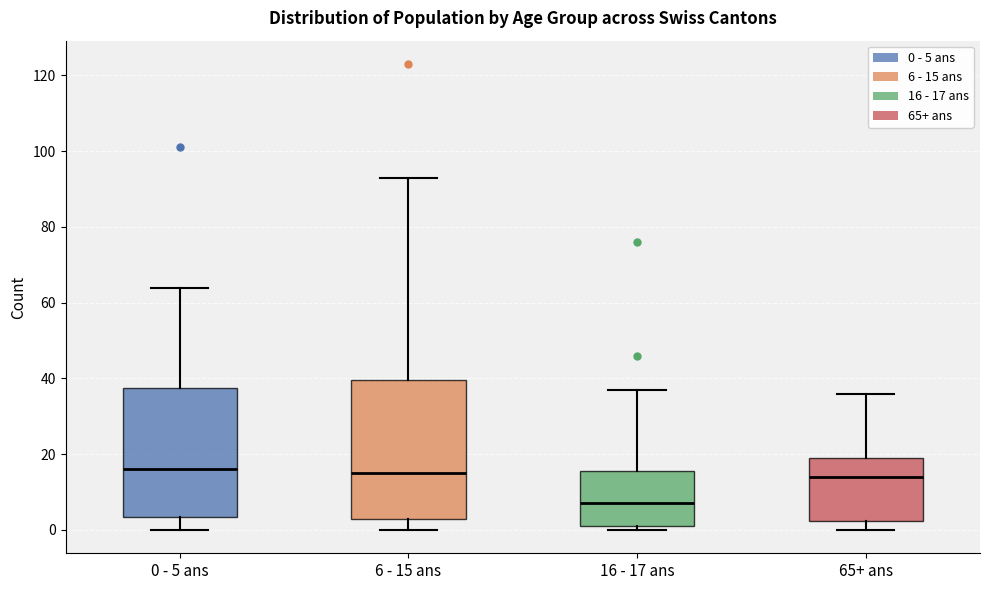

Which box's median line is the lowest?

16 - 17 ans